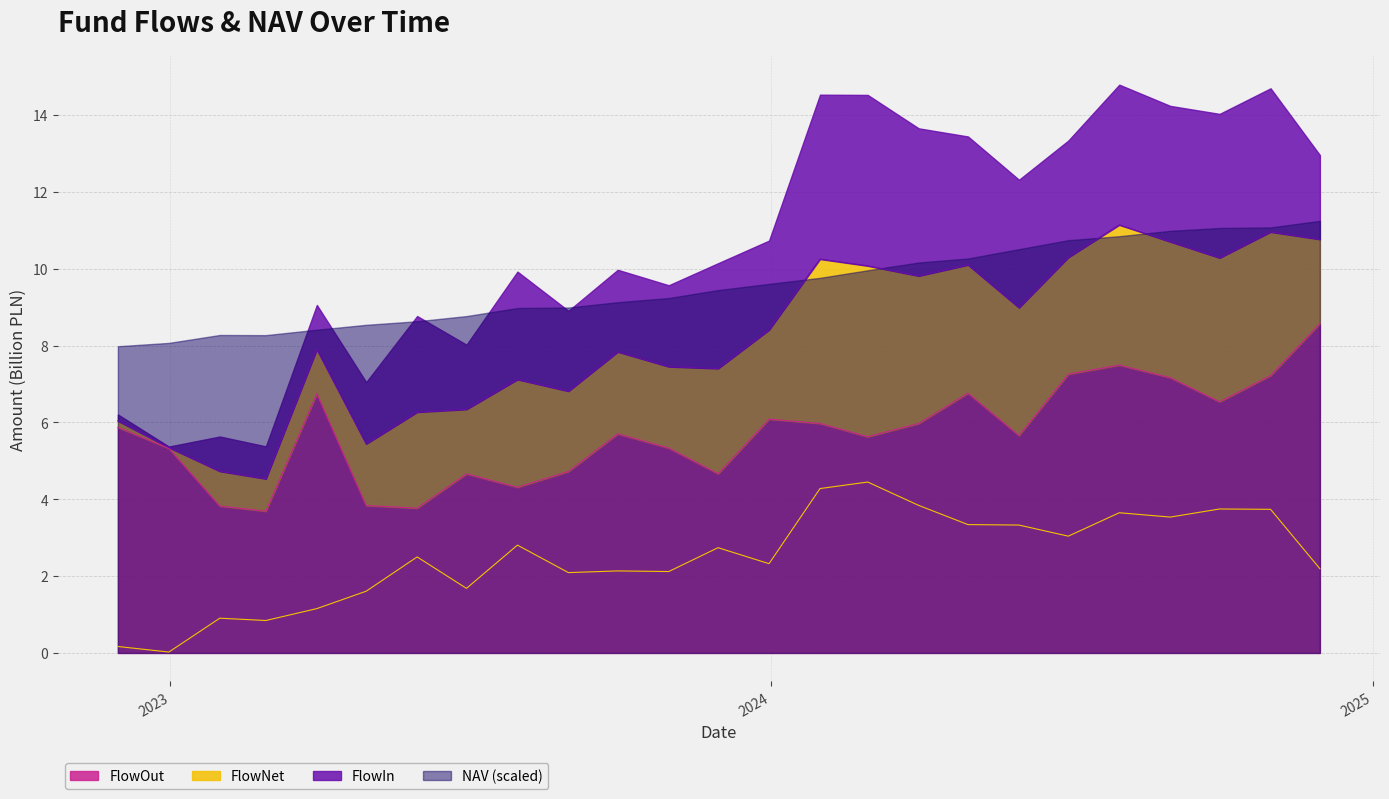

What is the lowest value of the FlowOut series?

3.7